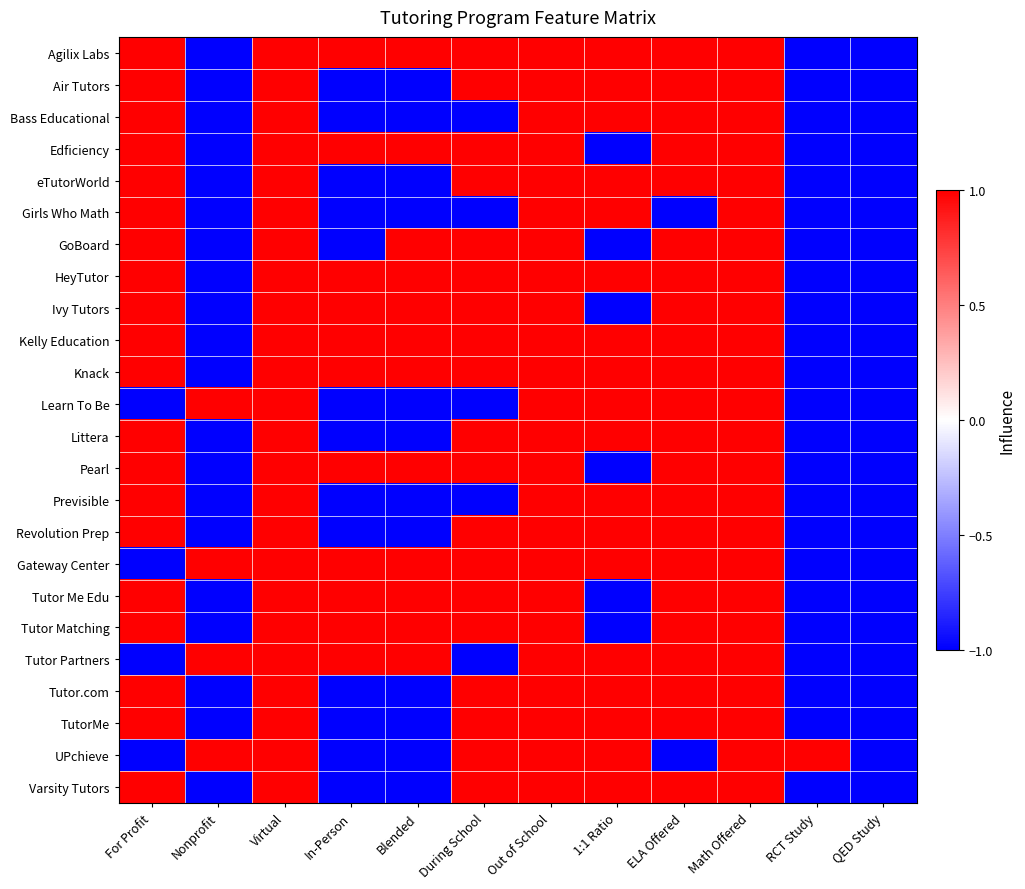

At which category does the chart reach its minimum across all series?

Nonprofit